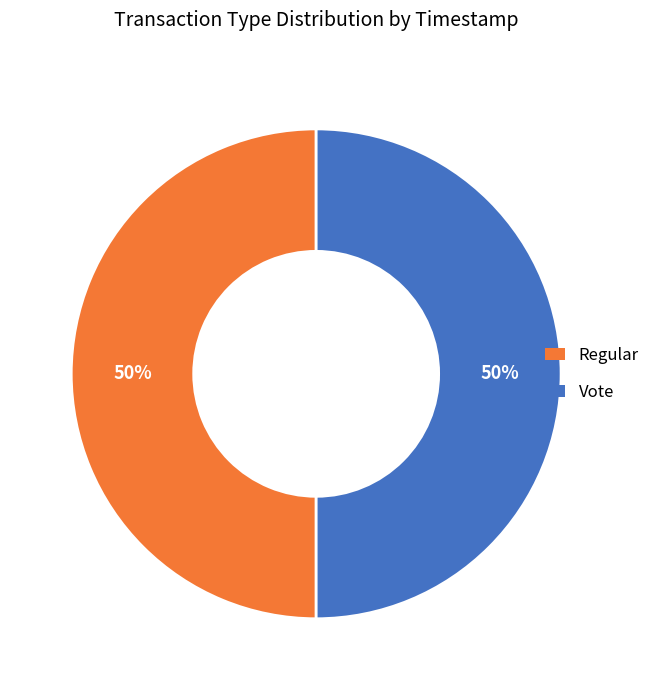

Approximately how many times larger is the value at Vote compared to Regular?

1.0